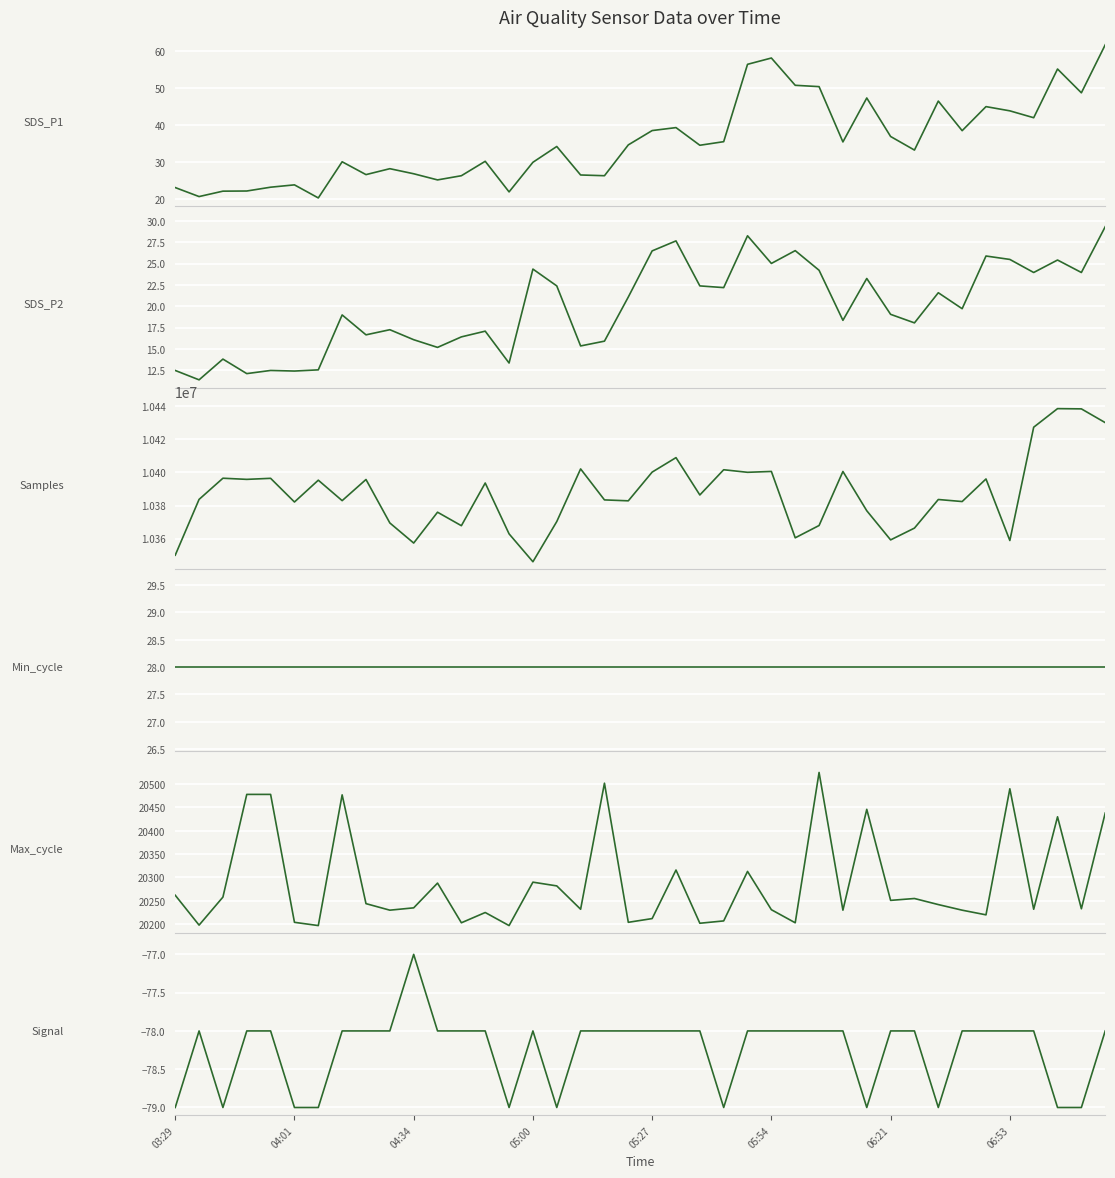

What is the approximate value of SDS_P2 at 06:53?

25.5